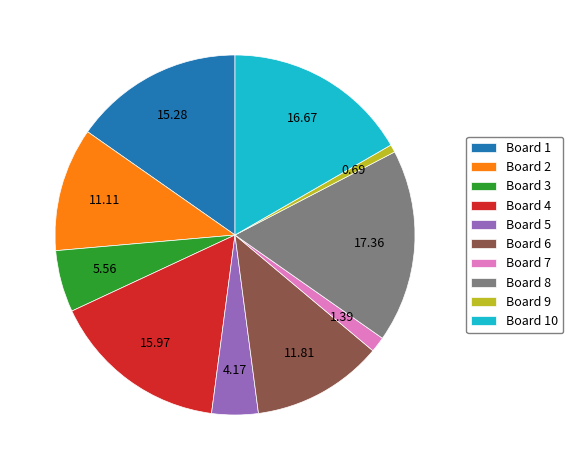

Which slice is the smallest?

Board 9